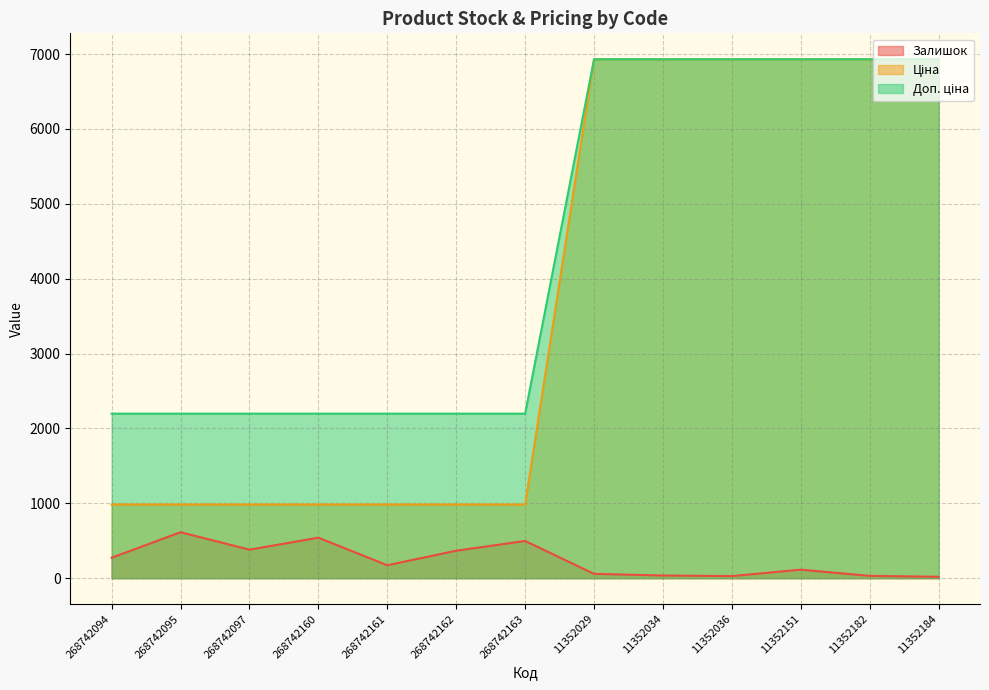

What is the label of the 11th point from the left?

11352151